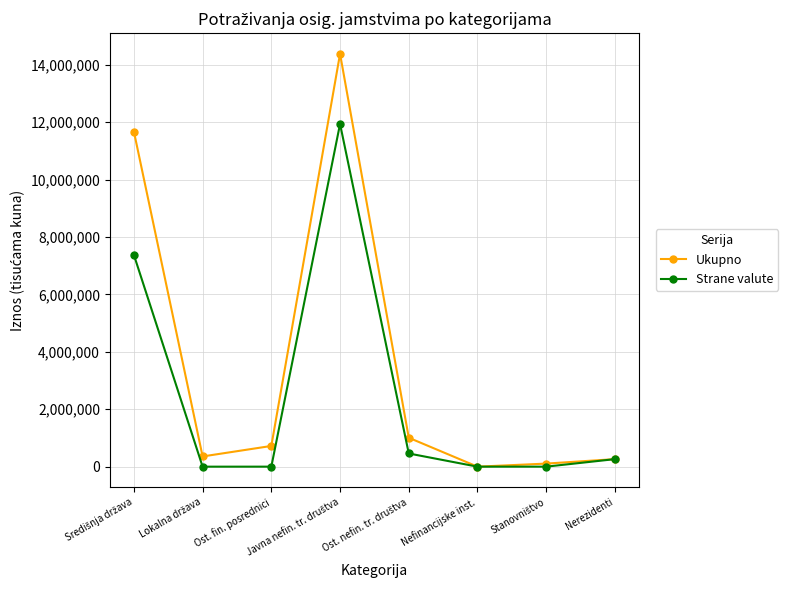

List the series in order of their overall mean, highest first.

Ukupno, Strane valute